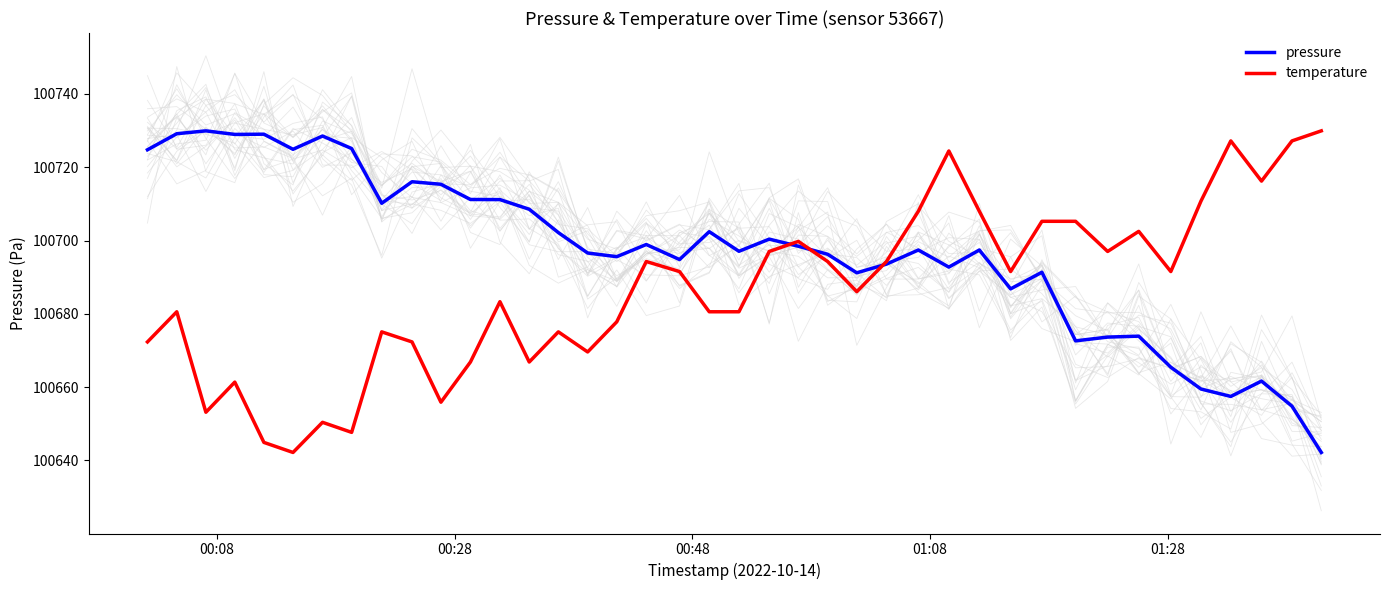

Rank the series by their average value, from highest to lowest.

pressure, temperature